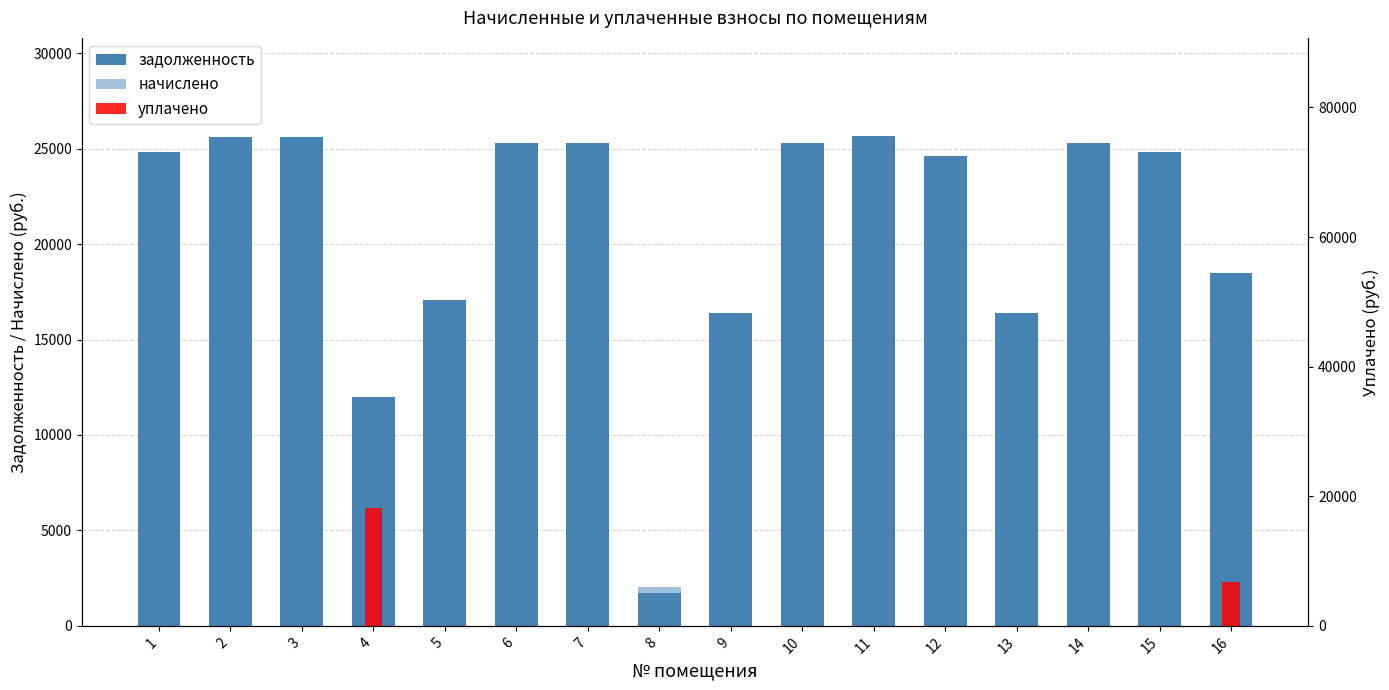

How many series are shown in this chart?

3